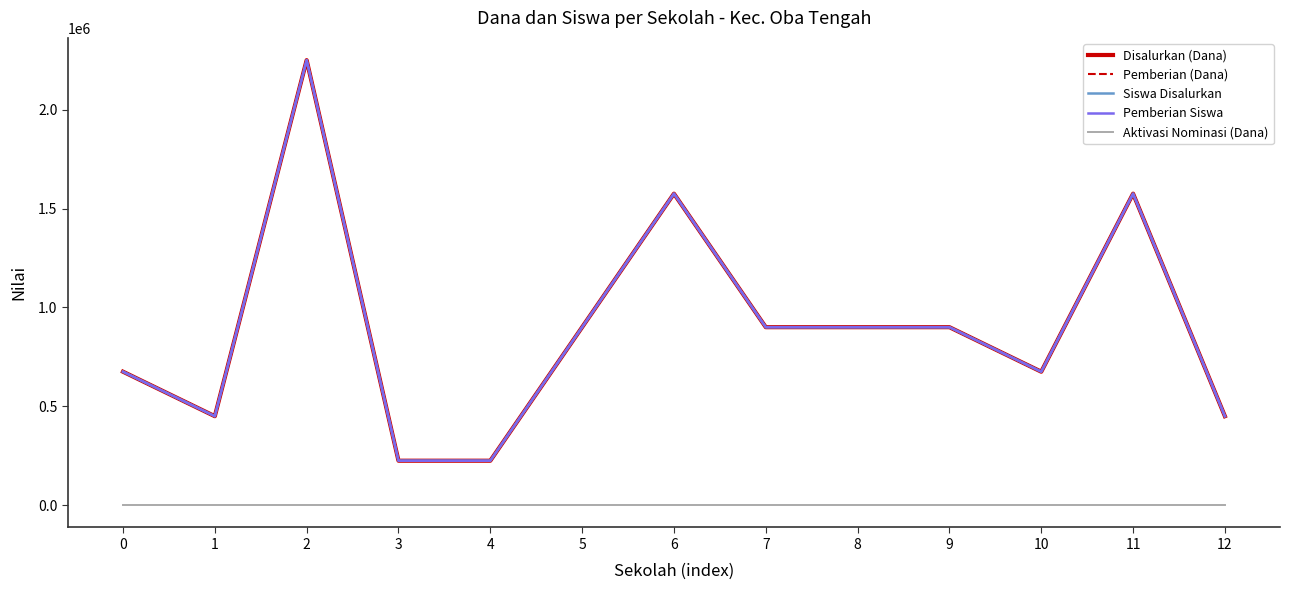

Does the chart have visible grid lines?

No